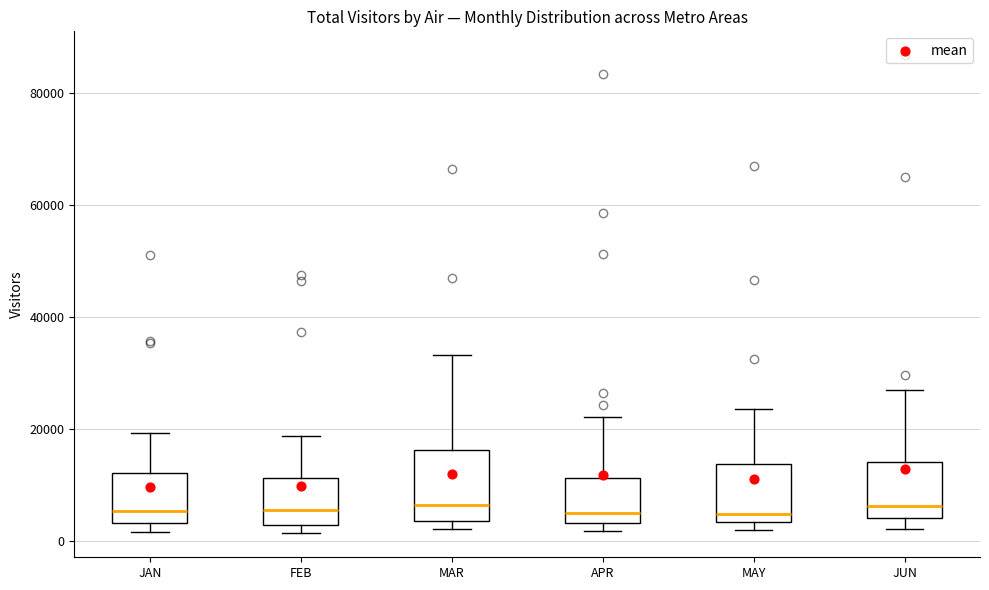

Where is the upper edge of the box for MAY on the y-axis? The values are not printed on the chart, so give them approximately, as read against the axis.

14000